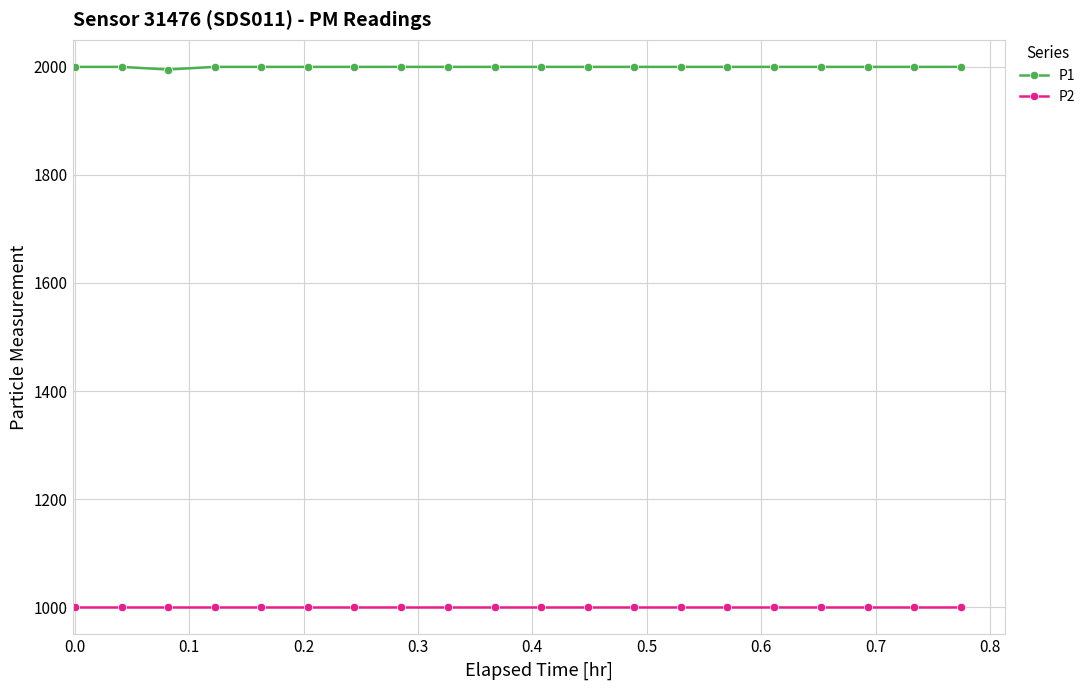

What is the value of the P1 point at the 3rd from the left?

1995.0